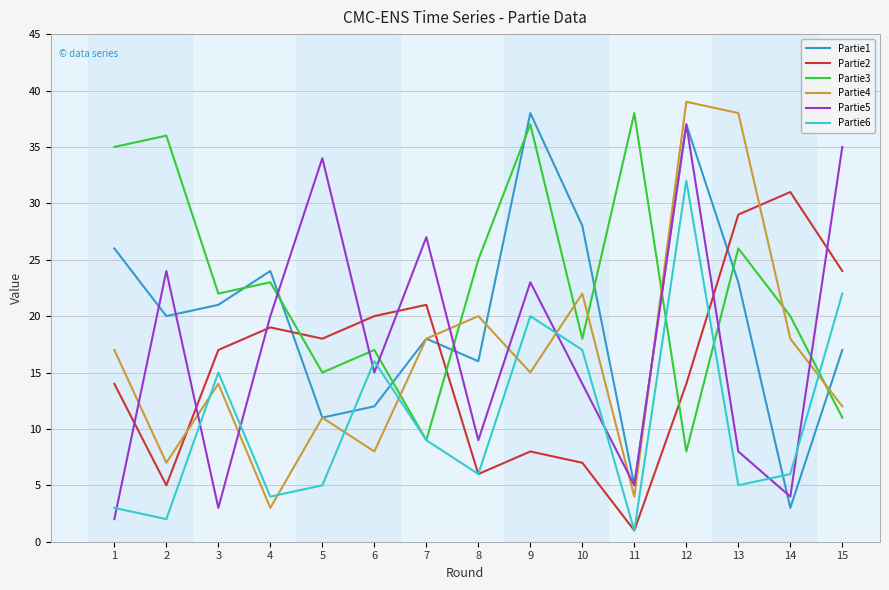

At 1, list the series in order from smallest to largest.

Partie5, Partie6, Partie2, Partie4, Partie1, Partie3